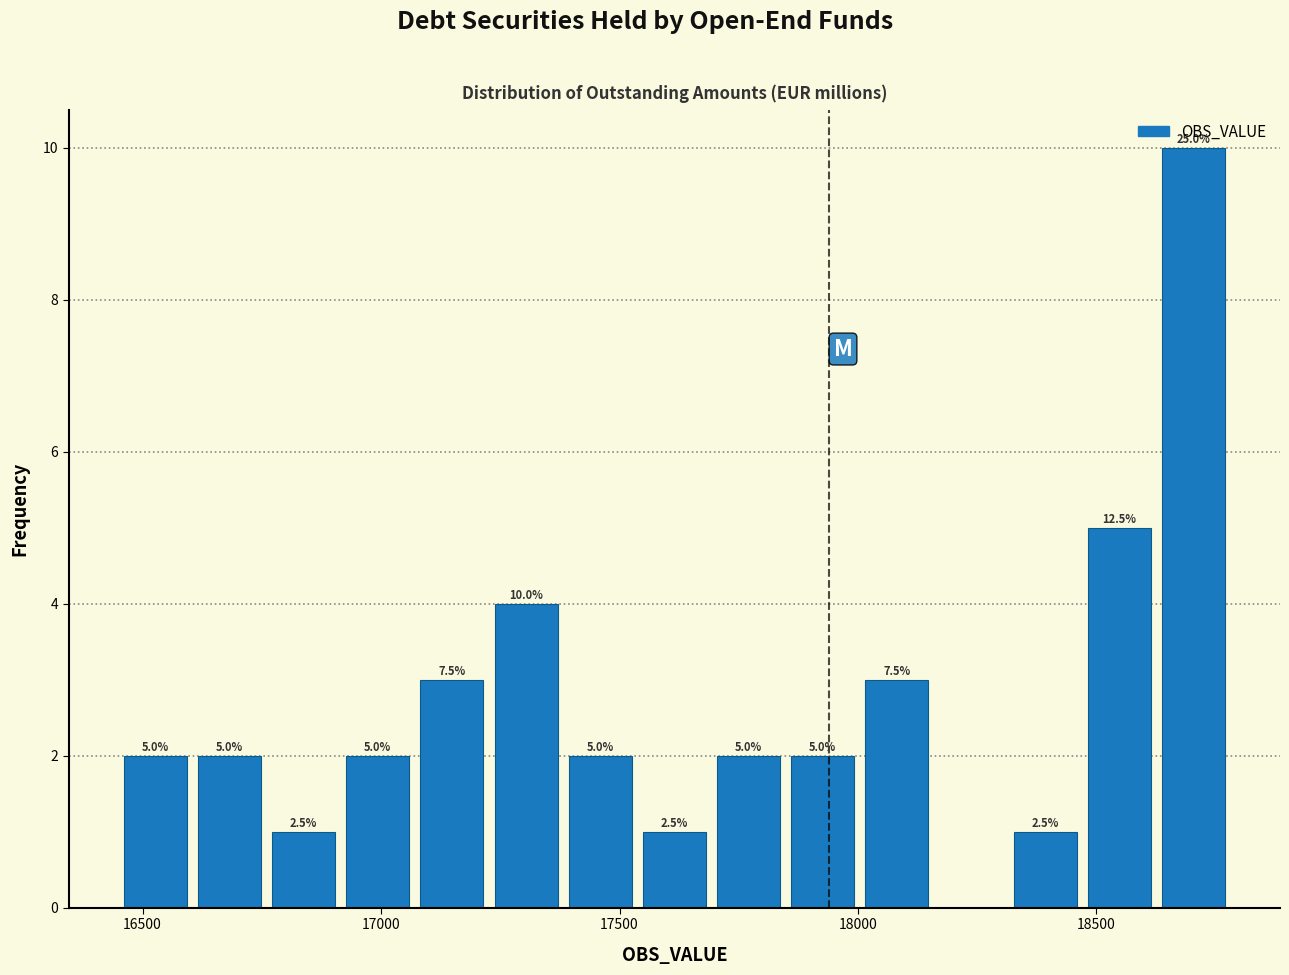

Around what value on the x-axis is the tallest bar? Give the approximate position of its centre, as read against the axis.

18700